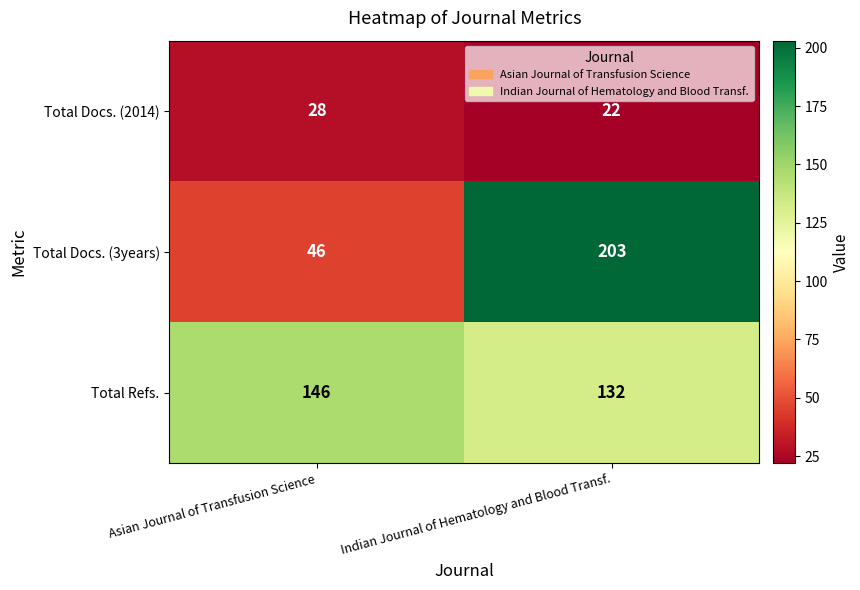

Is the value of Total Docs. (2014) at Indian Journal of Hematology and Blood Transf. greater than the value of Total Docs. (3years) at Indian Journal of Hematology and Blood Transf.?

No